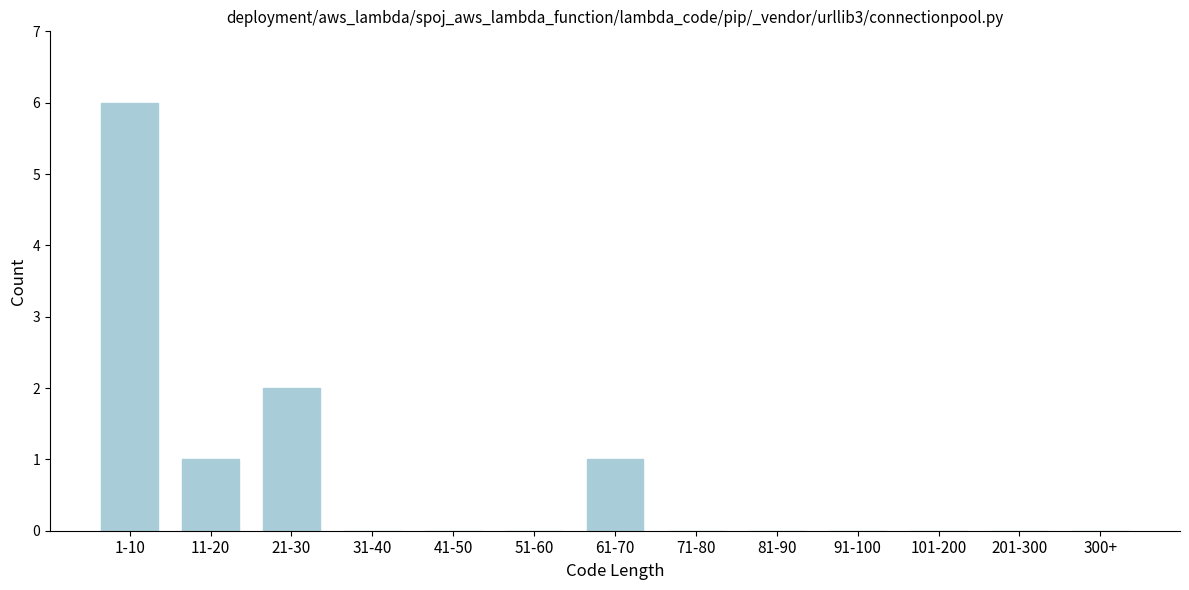

Reading left to right, extract all data points from this chart.

1-10=6	11-20=1	21-30=2	31-40=0	41-50=0	51-60=0	61-70=1	71-80=0	81-90=0	91-100=0	101-200=0	201-300=0	300+=0